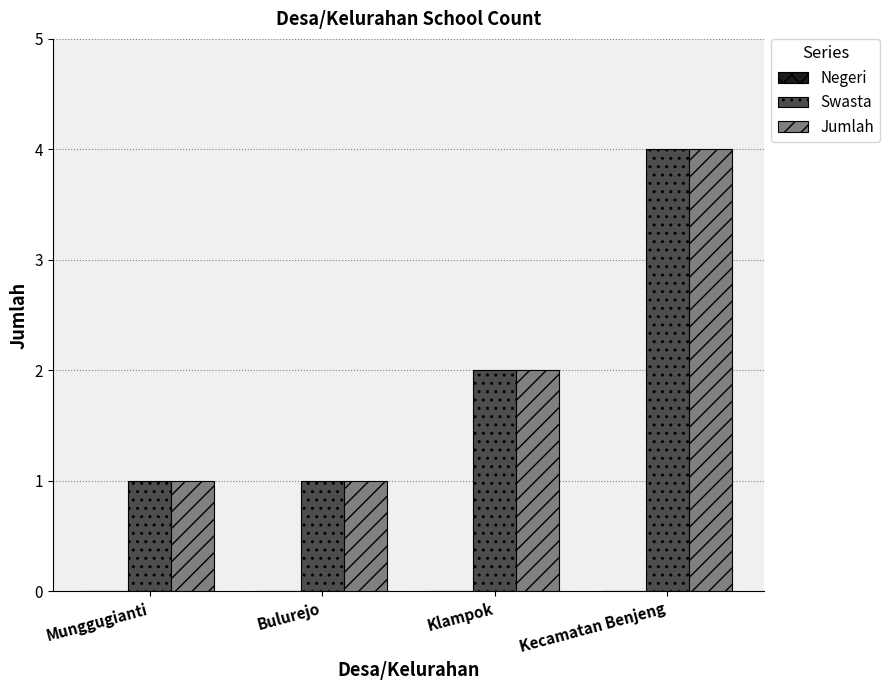

What is the average value of the Jumlah series?

2